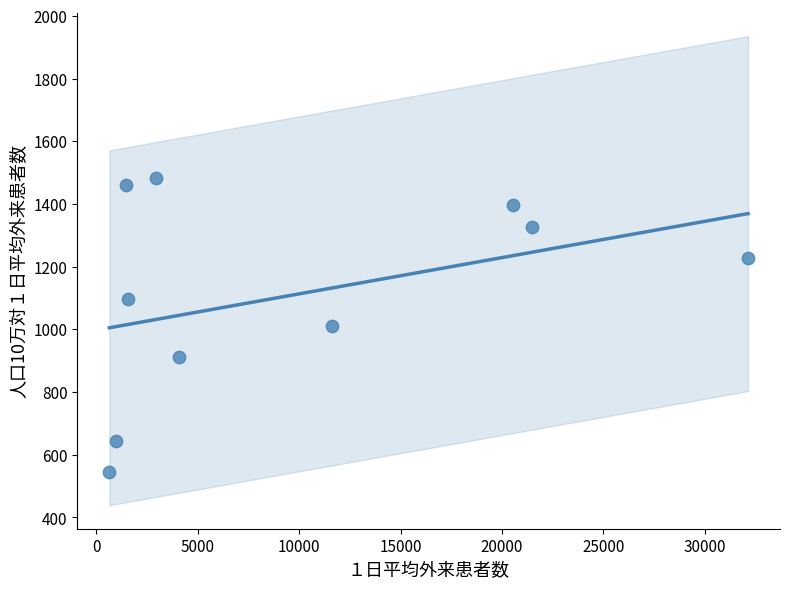

What is the range of X values (max minus min)?

31500.0